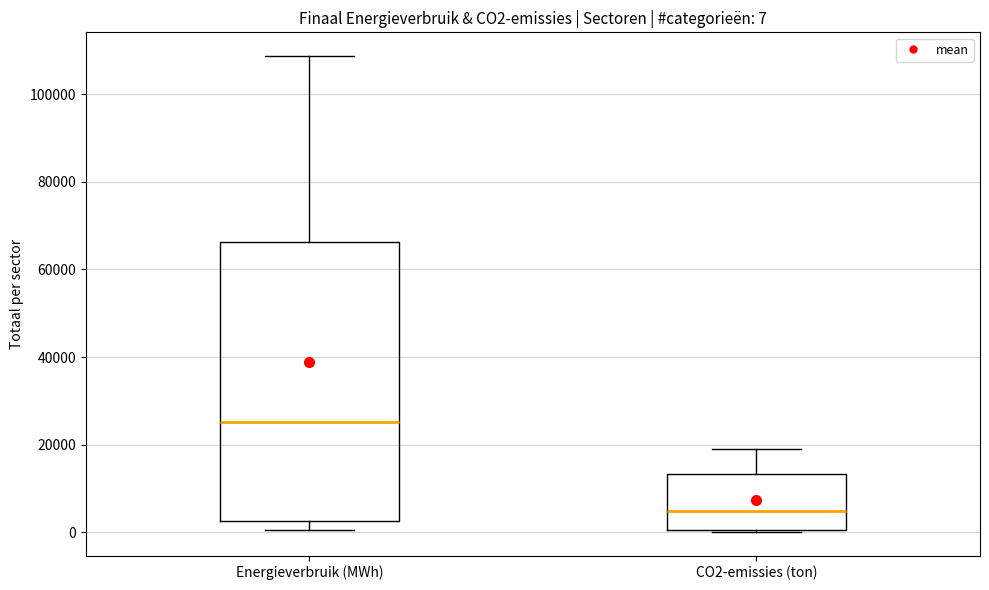

Which box is the tallest, from its lower edge to its upper edge?

Energieverbruik (MWh)